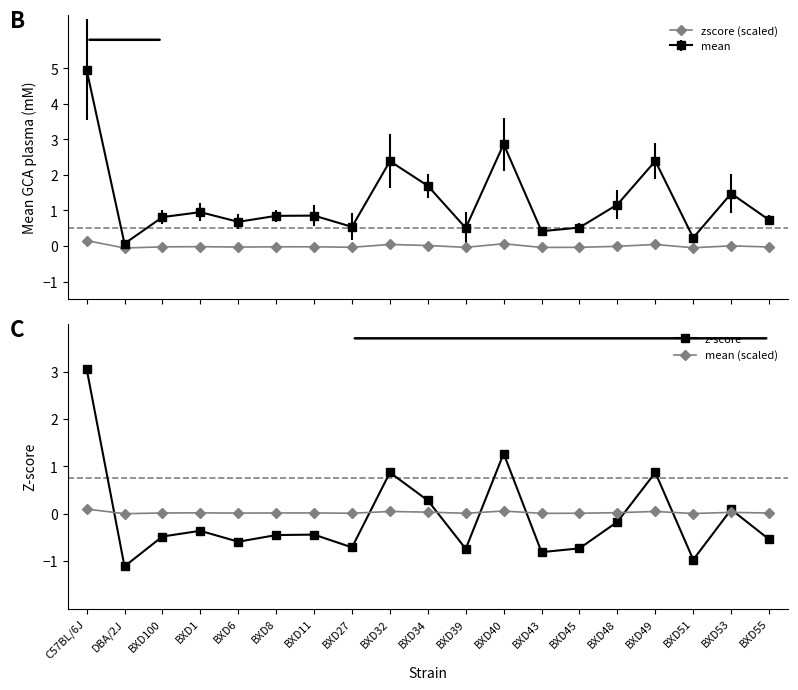

What is the sum of all mean (scaled) values?

0.5